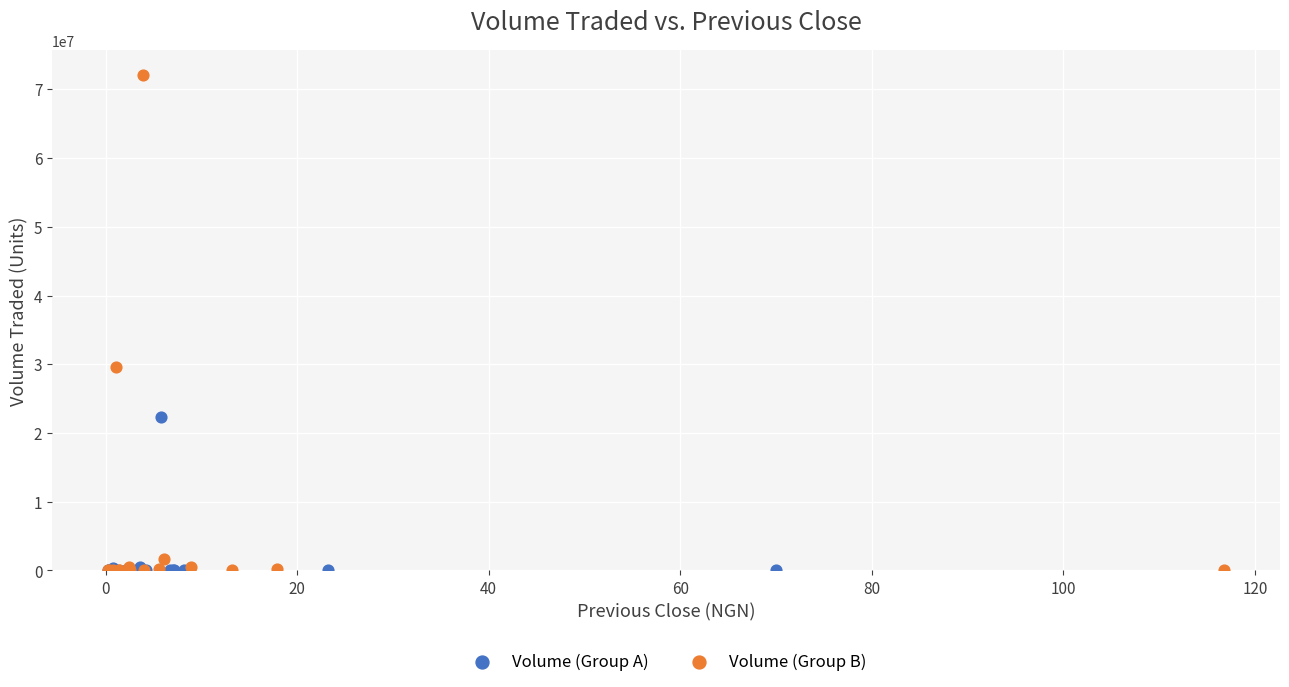

Which series reaches the maximum Y coordinate?

Volume (Group B)